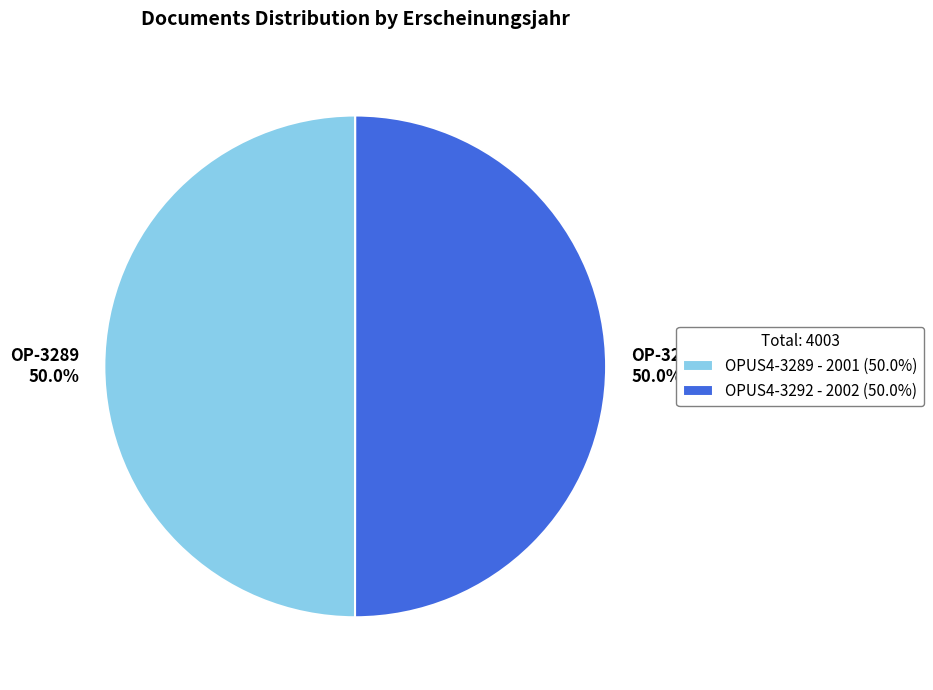

Approximately how many times larger is the value at OPUS4-3289 compared to OPUS4-3292?

1.0